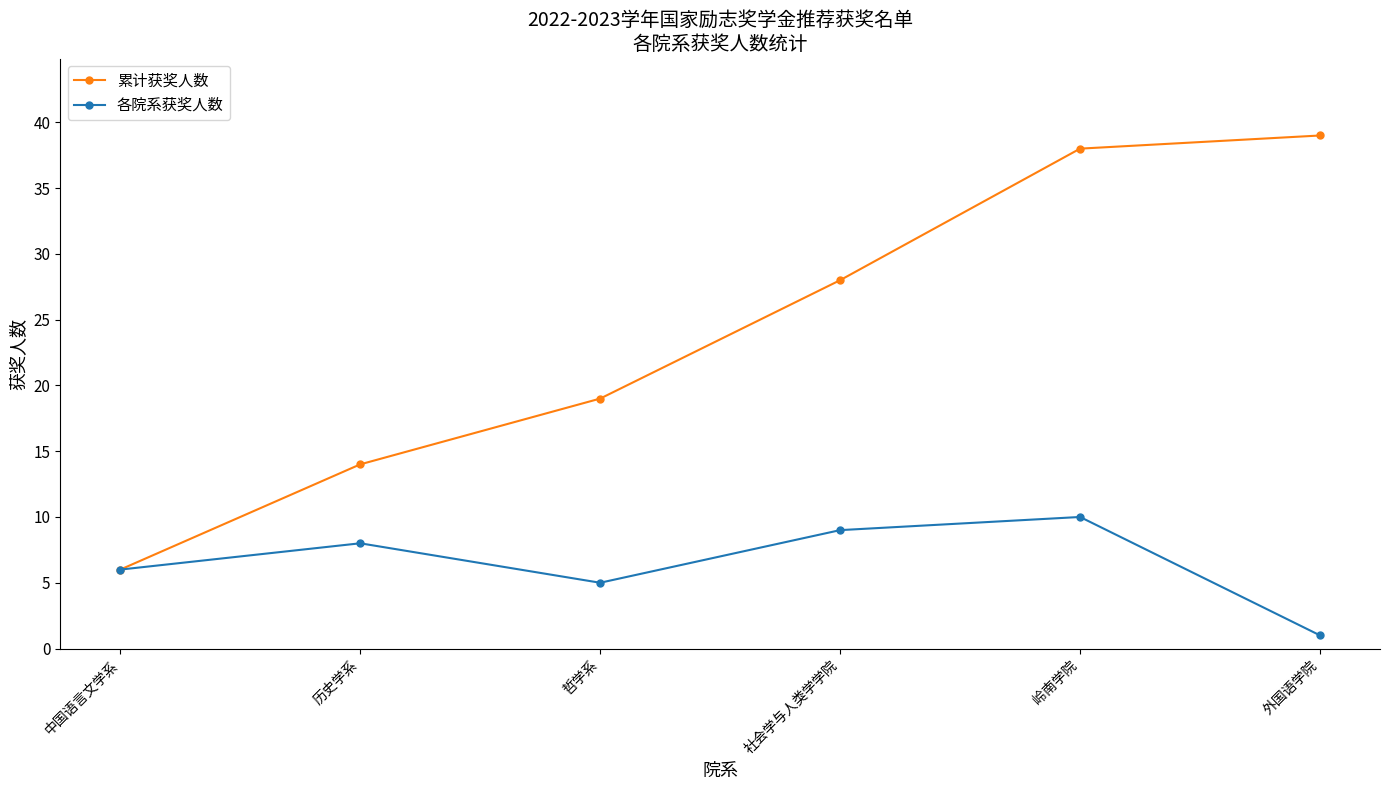

What is the sum of the 累计获奖人数 values at 社会学与人类学学院 and 外国语学院?

67